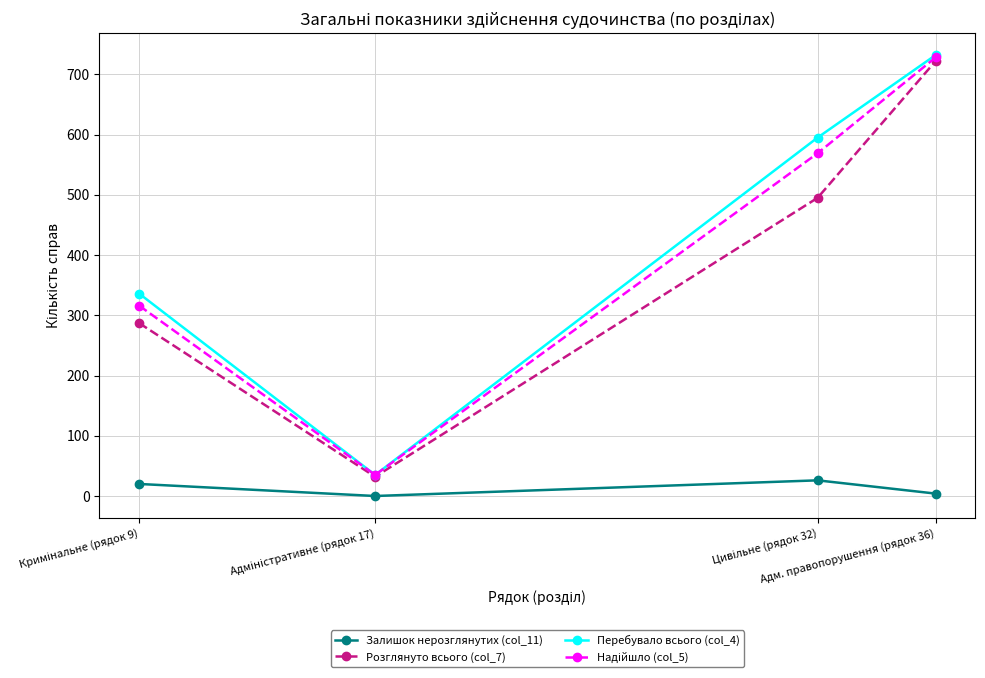

Count the Перебувало всього (col_4) values in the range 336 to 732.

3